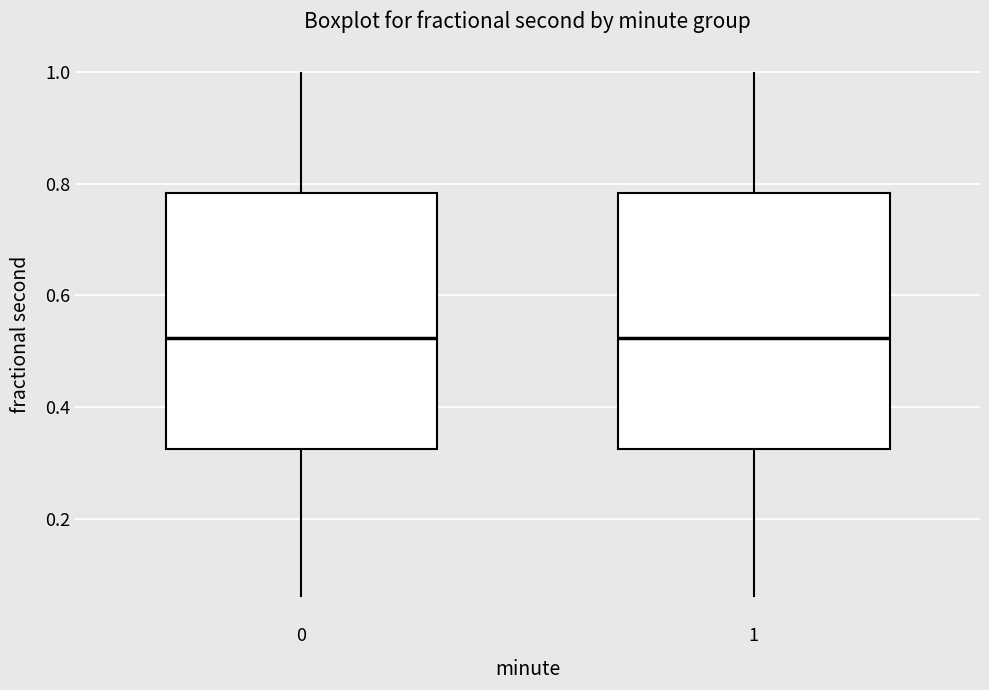

Where does the upper whisker of the box at x = 0 end on the y-axis? The values are not printed on the chart, so give them approximately, as read against the axis.

1.00